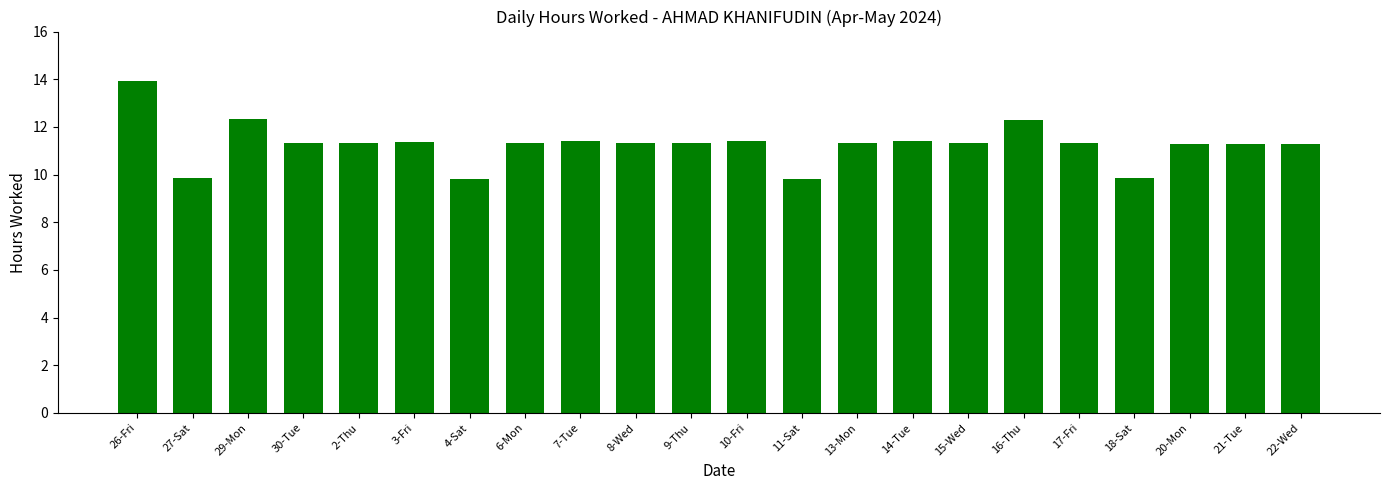

What position from the right is 20-Mon?

3